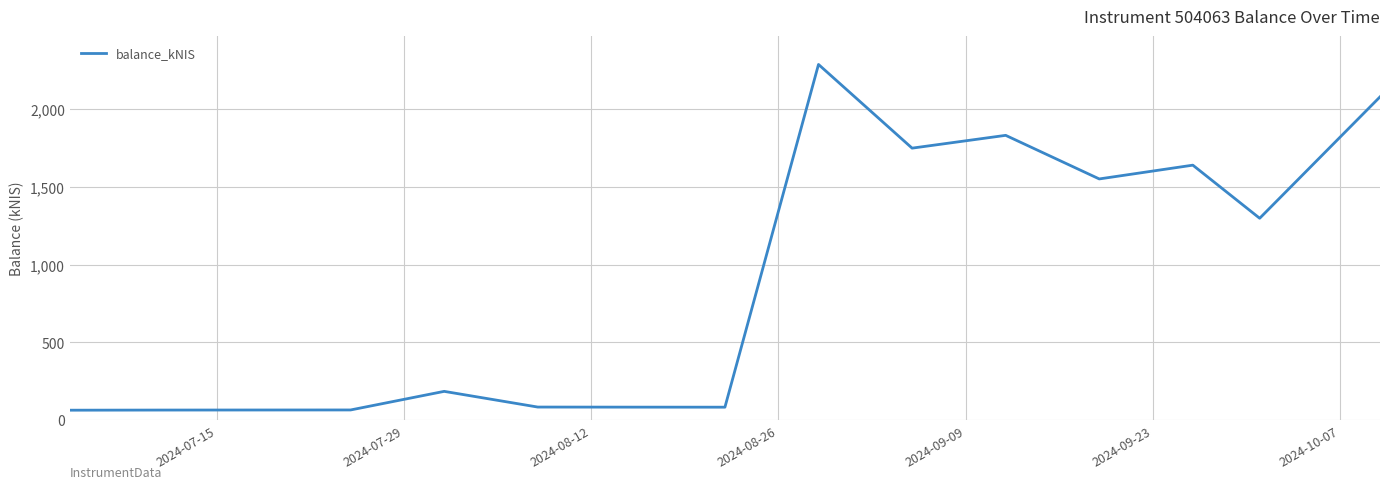

How many series are shown in this chart?

1